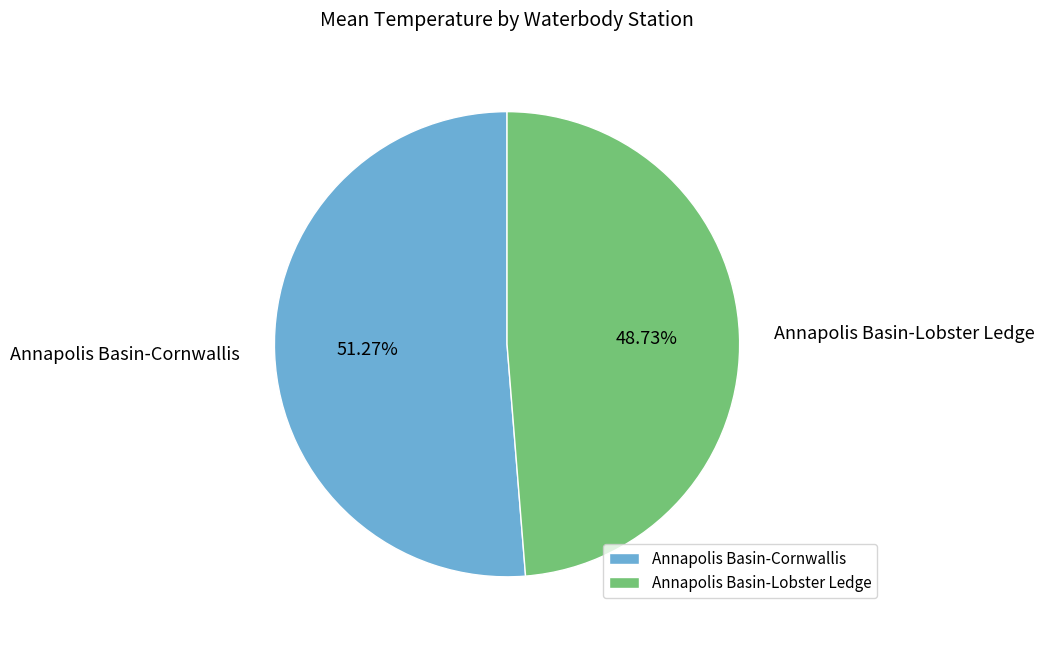

Do Annapolis Basin-Cornwallis and Annapolis Basin-Lobster Ledge together represent more than half of the pie?

Yes